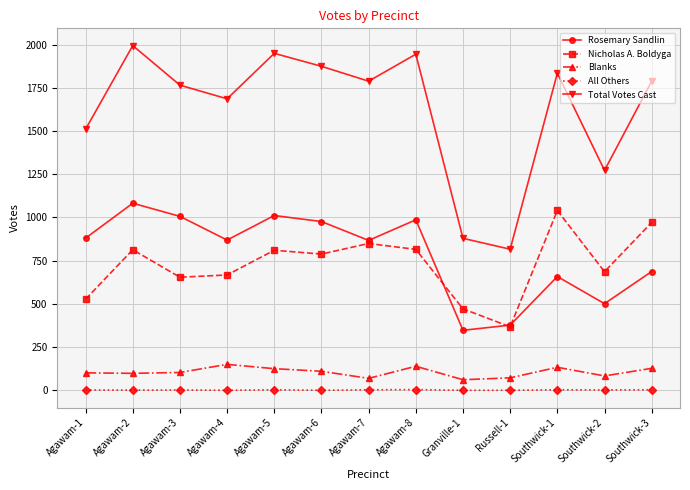

What is the approximate value of Nicholas A. Boldyga at Agawam-8, to the nearest 100?

800